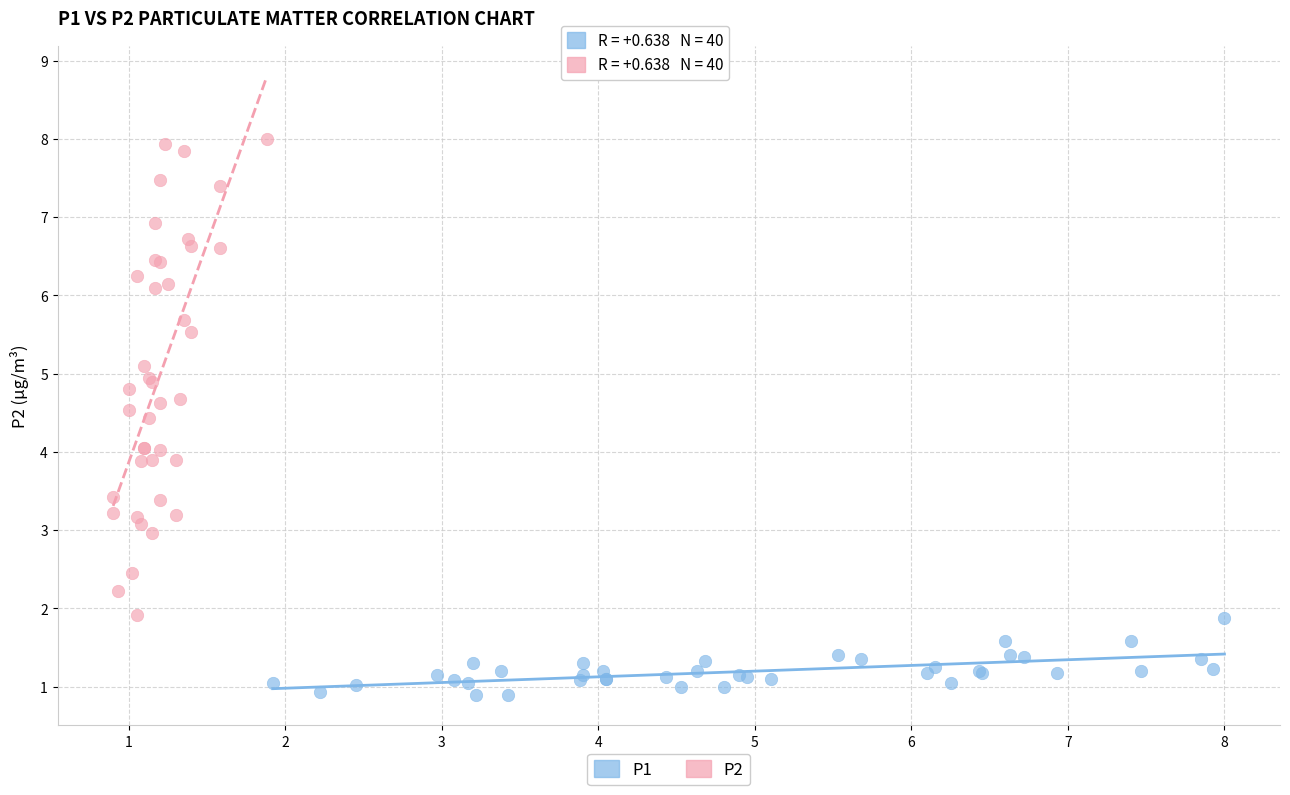

Which series contains the highest Y value?

P2